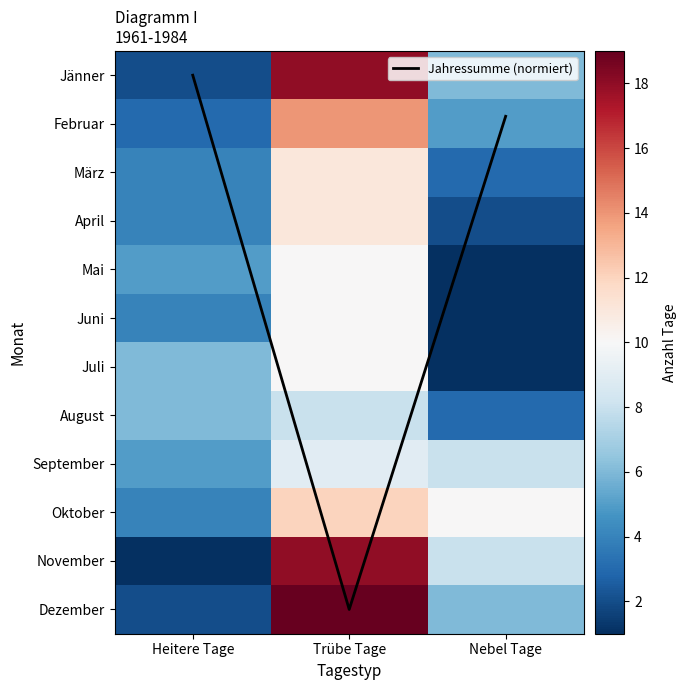

How many categories are shown in the chart?

3